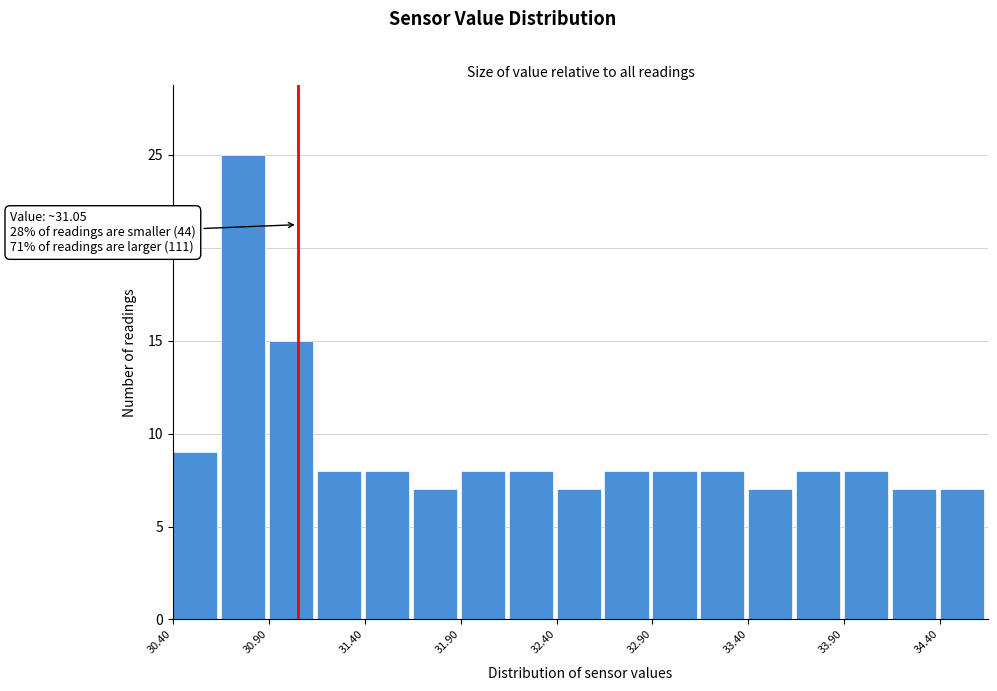

Over which range of the x-axis is the bar tallest?

30.65 to 30.90